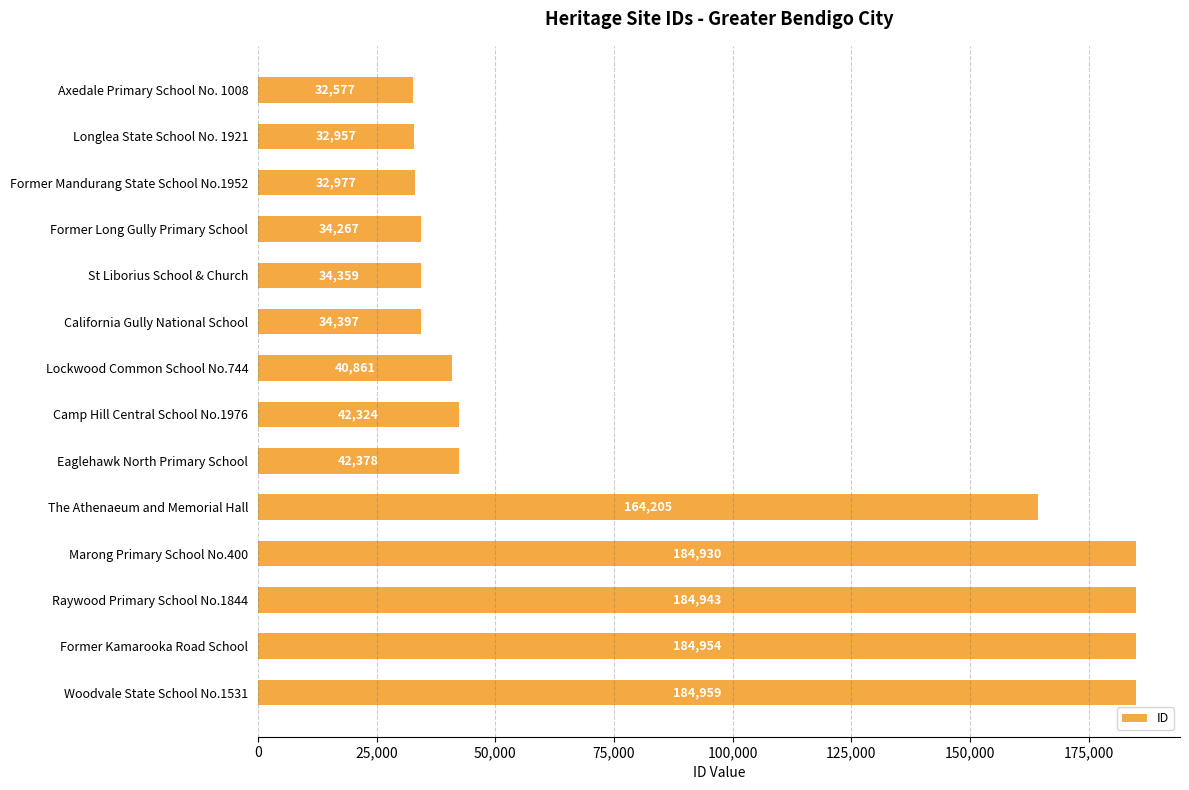

What is the difference between the maximum and minimum values?

152382